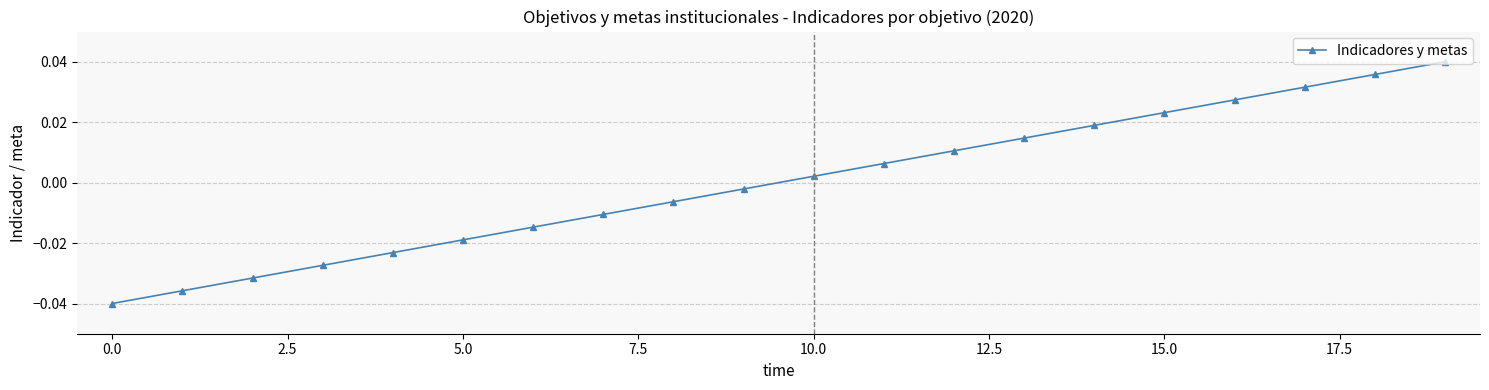

True or false: there are more than 1 points higher than both neighbors.

False